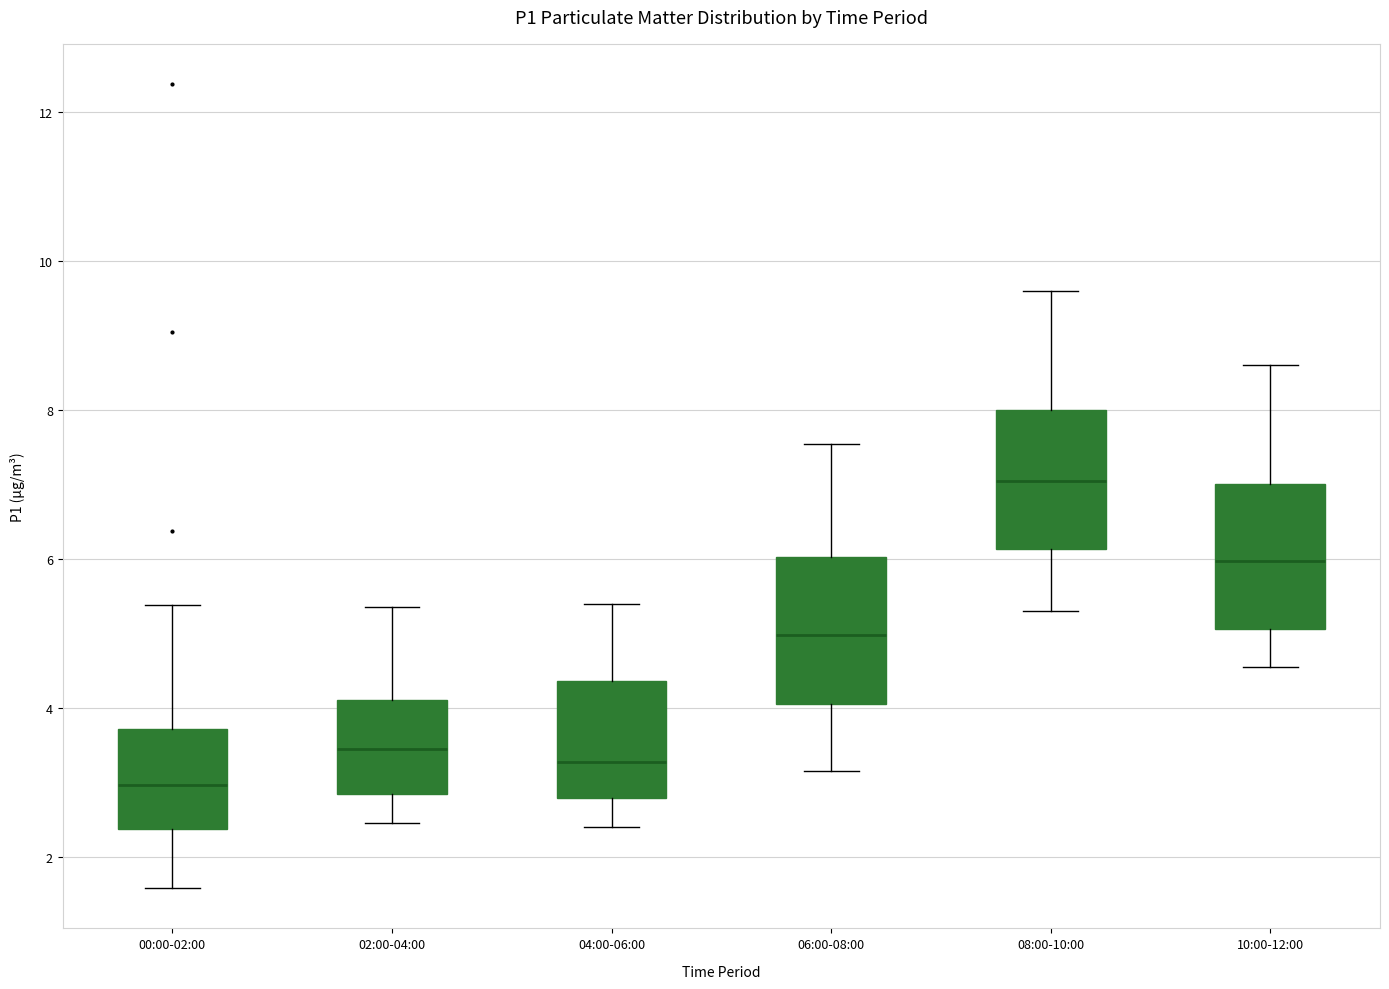

Which box has the lowest median line?

00:00-02:00